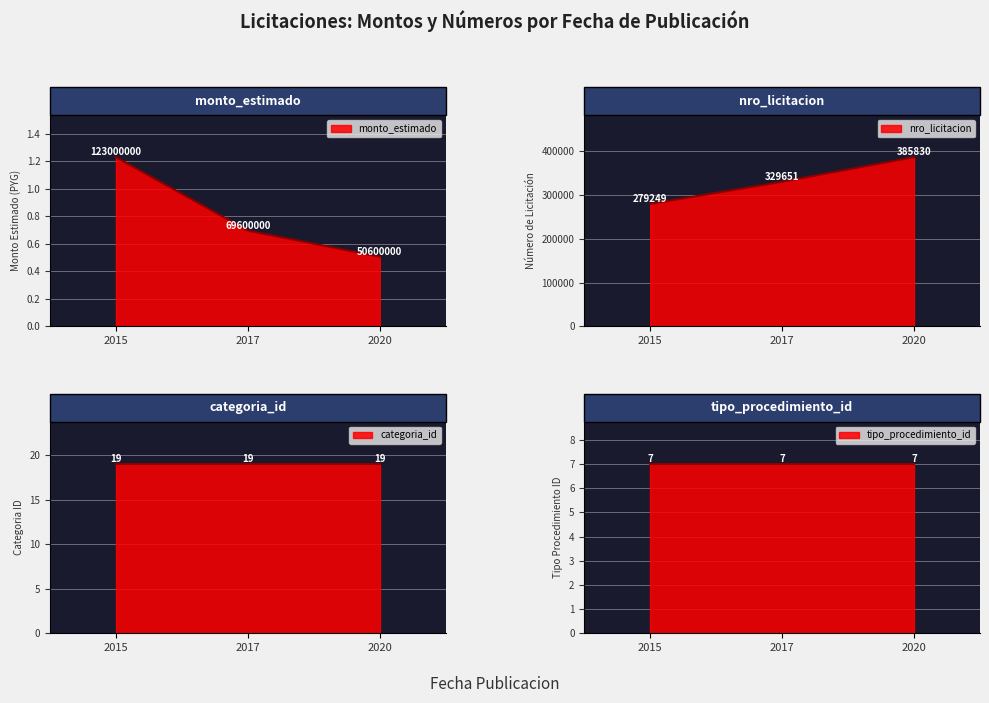

Which series has the widest spread of values?

monto_estimado